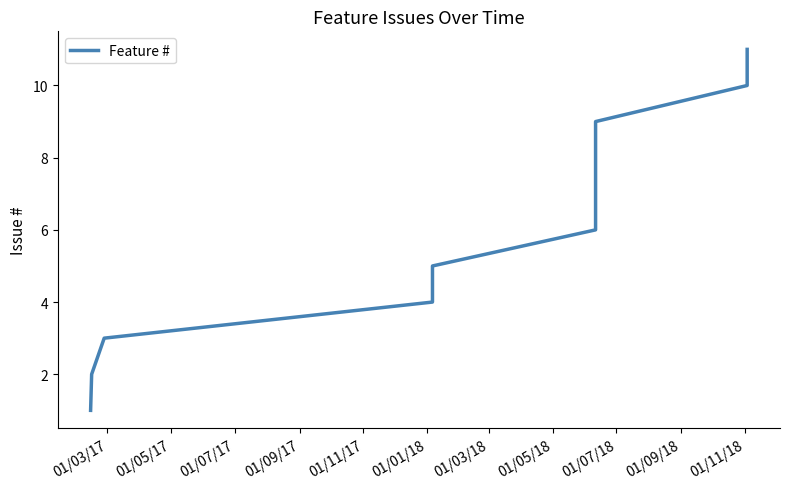

List the labels in order of value, largest first.

01/11/18, 01/09/18, 01/07/18, 01/05/18, 01/03/18, 01/01/18, 01/11/17, 01/09/17, 01/07/17, 01/05/17, 01/03/17